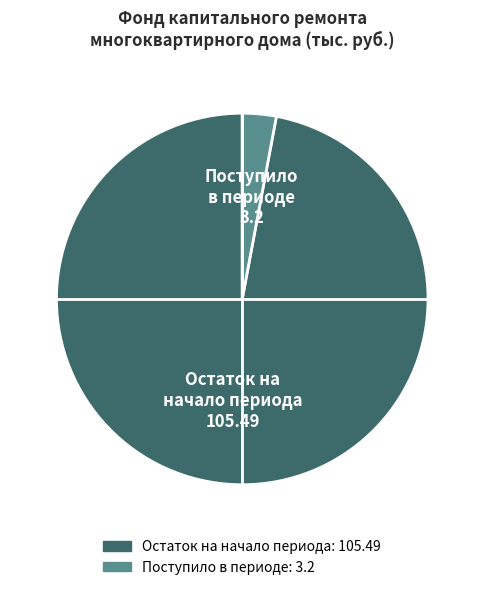

Is there any slice that represents more than half of the pie?

Yes